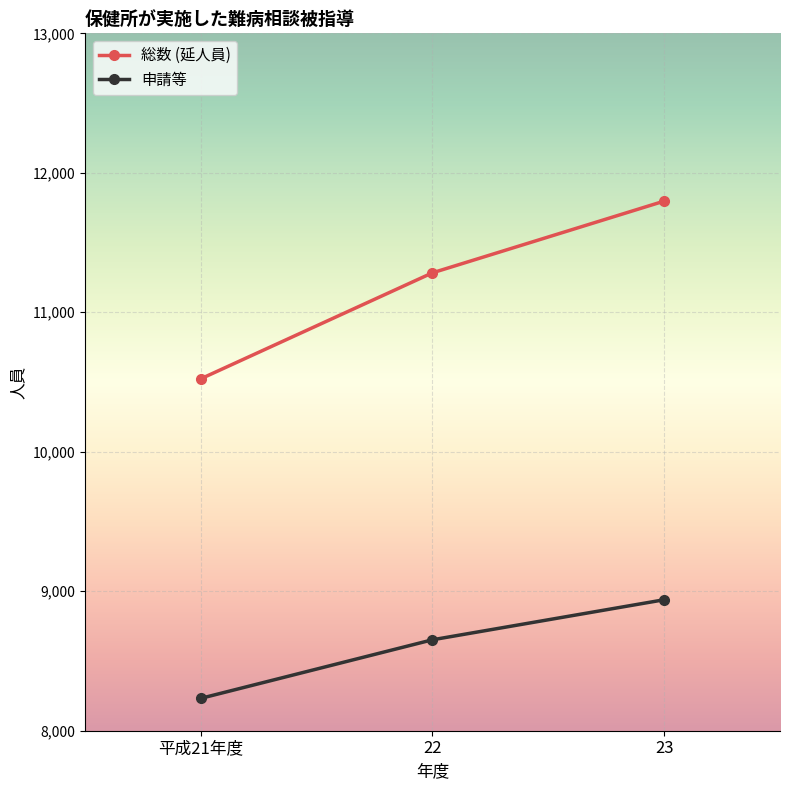

What is the total value across all series at 23?

20736